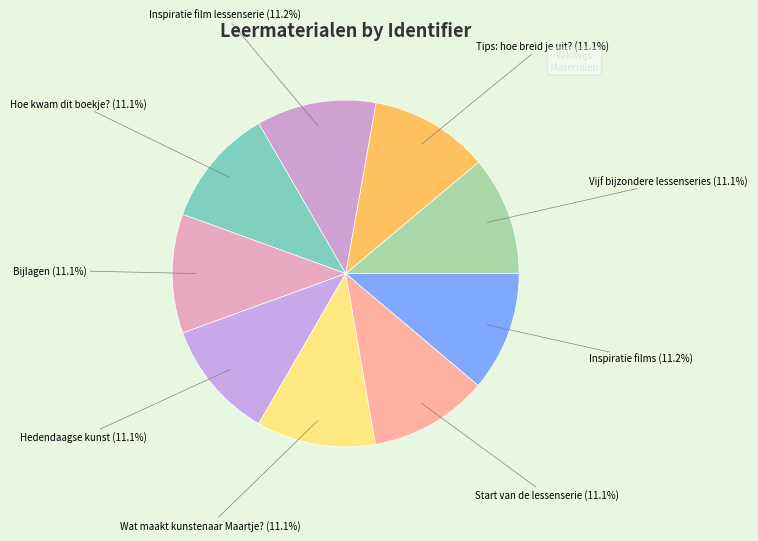

What percentage is the Tips: hoe breid je uit? slice, to the nearest percent?

11%